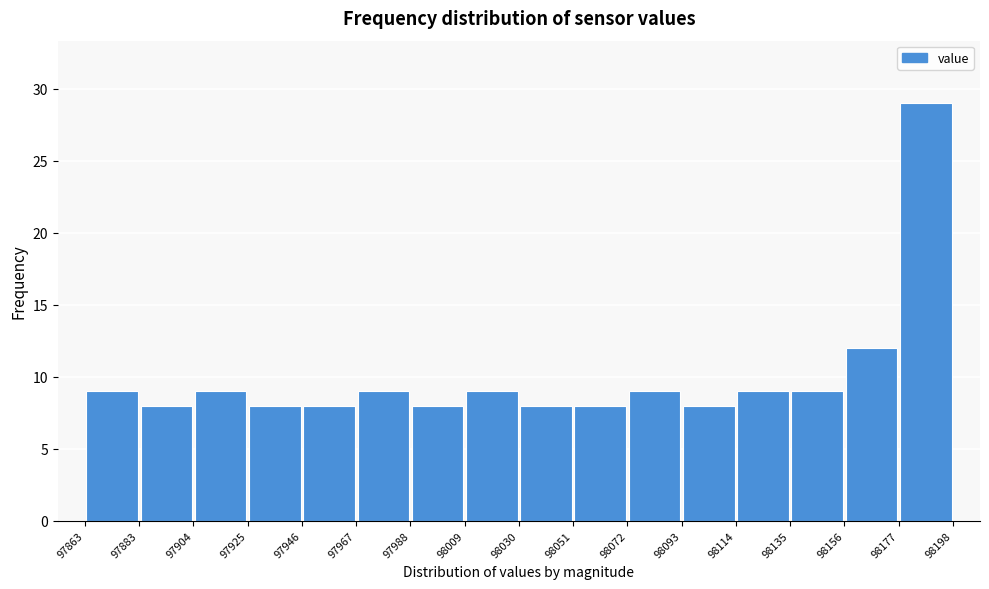

How tall is the bar that spans 98093 to 98114 on the x-axis? The values are not printed on the chart, so give them approximately, as read against the axis.

8